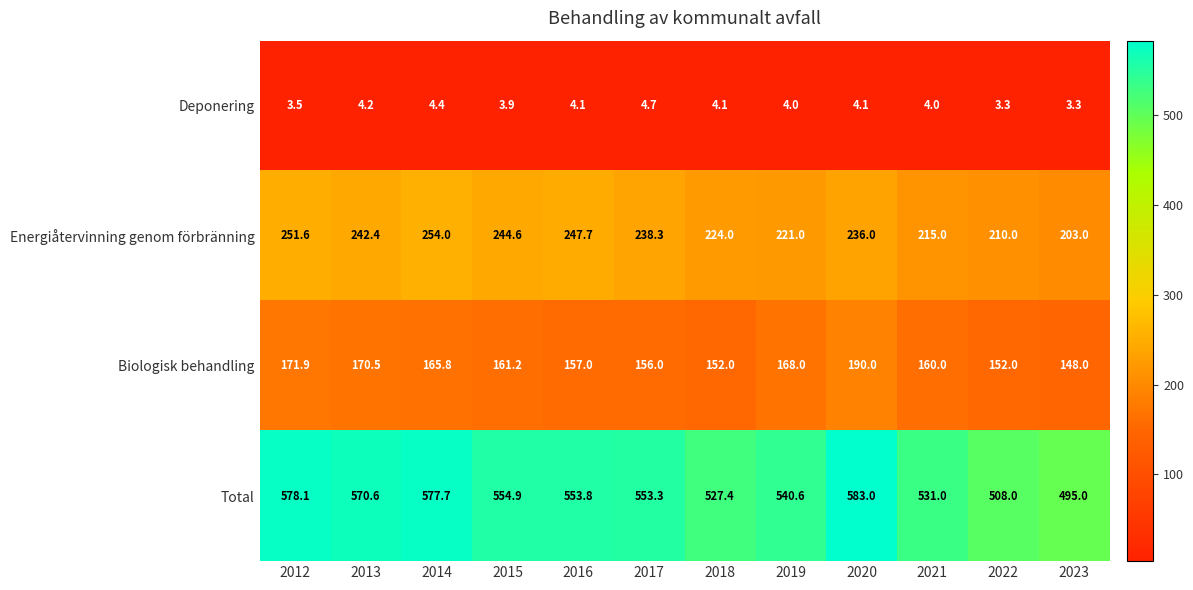

At 2023, list the series in order from smallest to largest.

Deponering, Biologisk behandling, Energiåtervinning genom förbränning, Total